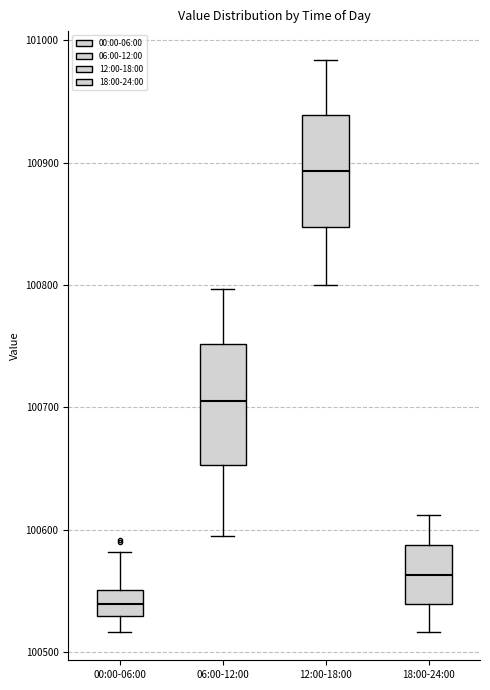

Which box's median line is the highest?

12:00-18:00